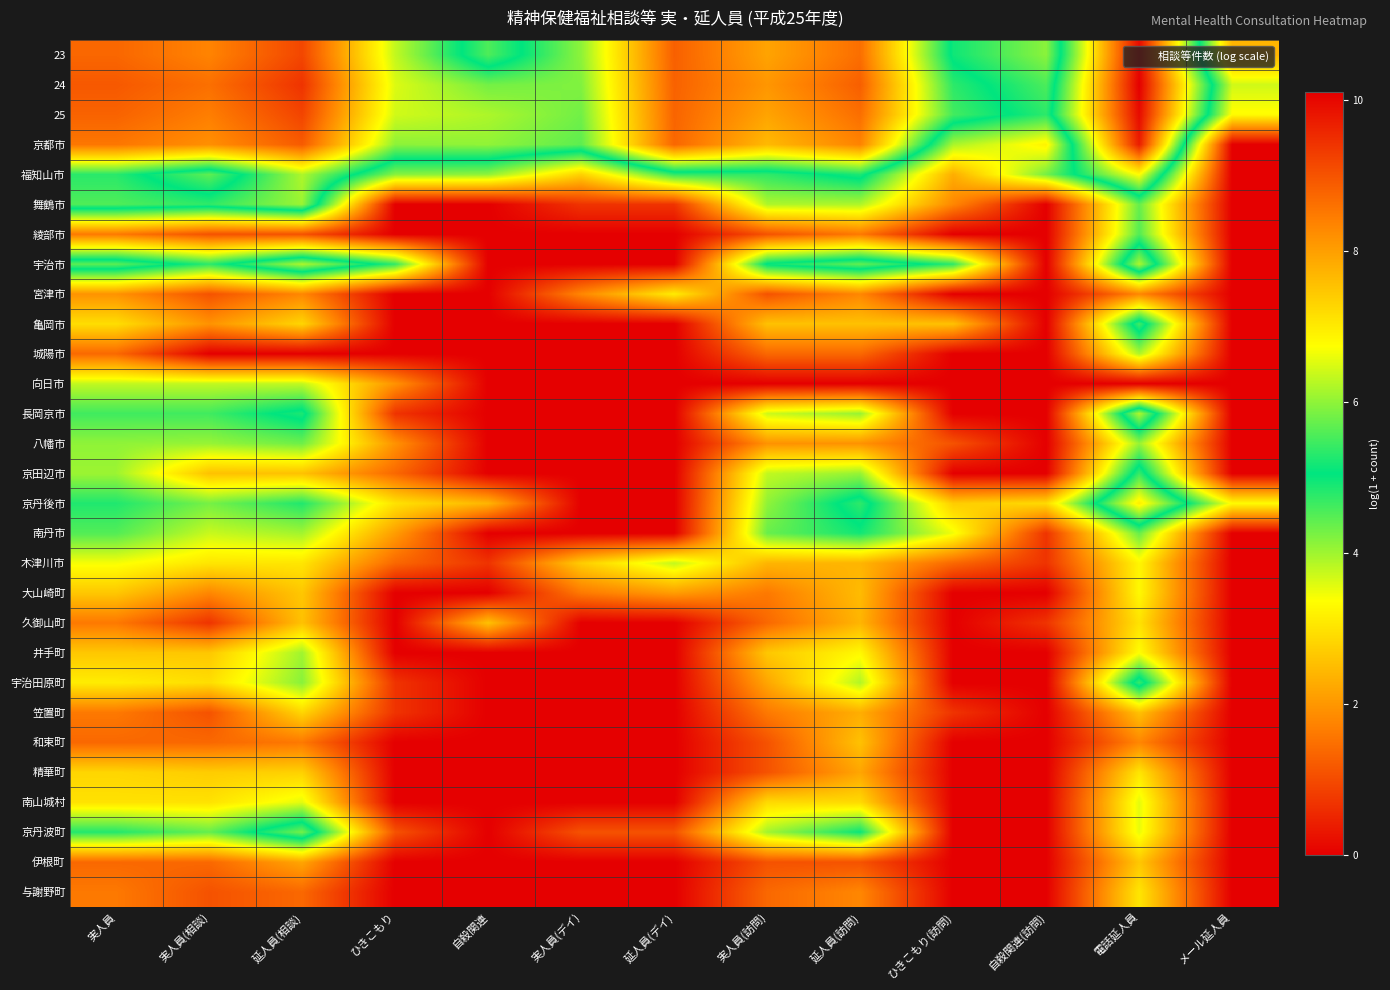

At 延人員(訪問), list the series in order from largest to smallest.

24, 23, 25, 京都市, 宇治市, 京丹後市, 福知山市, 京丹波町, 南丹市, 長岡京市, 京田辺市, 舞鶴市, 宇治田原町, 井手町, 南山城村, 亀岡市, 和束町, 大山崎町, 木津川市, 久御山町, 笠置町, 精華町, 八幡市, 宮津市, 与謝野町, 綾部市, 城陽市, 伊根町, 向日市